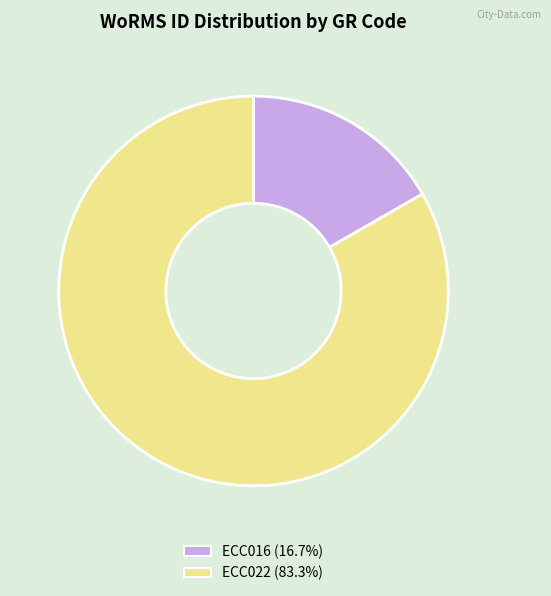

Approximately how many times larger is the value at ECC022 compared to ECC016?

5.0